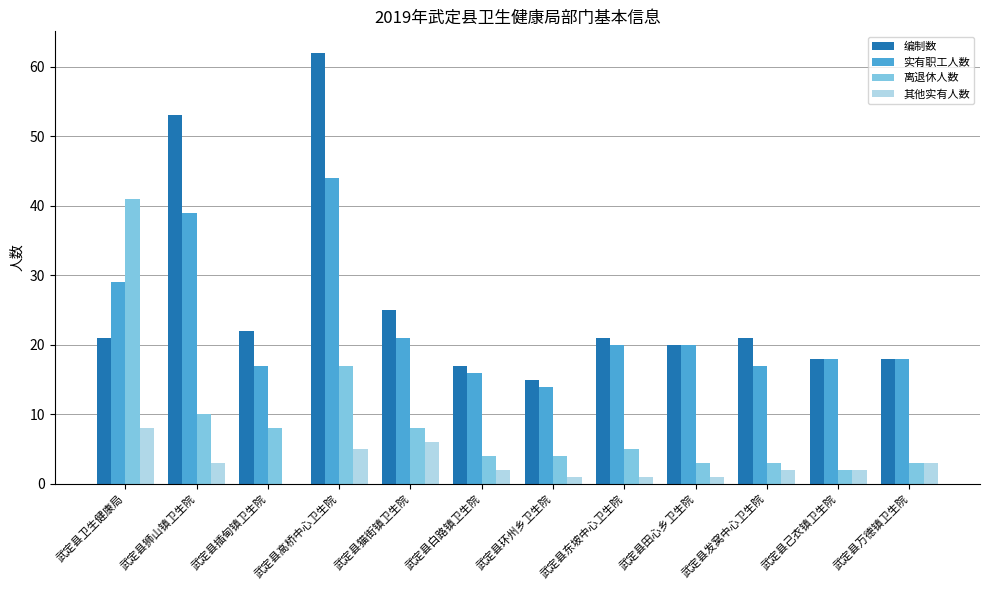

True or false: 实有职工人数 has a value of 39 at 武定县狮山镇卫生院.

True